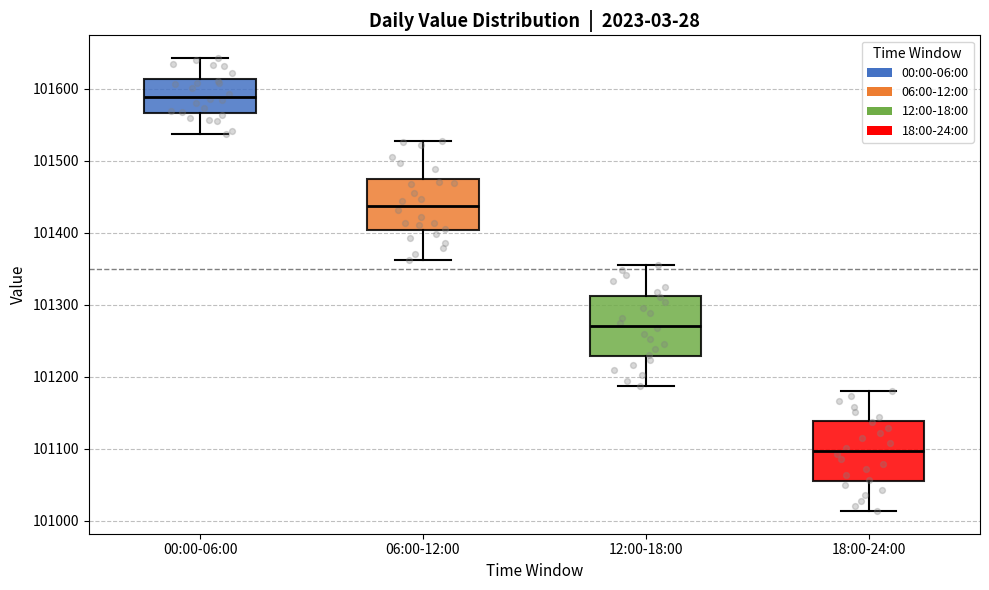

Reading left to right, read every box against the y-axis: the position of its median line, the range the box covers, and the ends of its whiskers. The values are not printed on the chart, so give them approximately, as read against the axis.

00:00-06:00: median 101590, box 101570 to 101610, whiskers 101540 to 101640
06:00-12:00: median 101440, box 101400 to 101480, whiskers 101360 to 101530
12:00-18:00: median 101270, box 101230 to 101310, whiskers 101190 to 101360
18:00-24:00: median 101100, box 101060 to 101140, whiskers 101010 to 101180